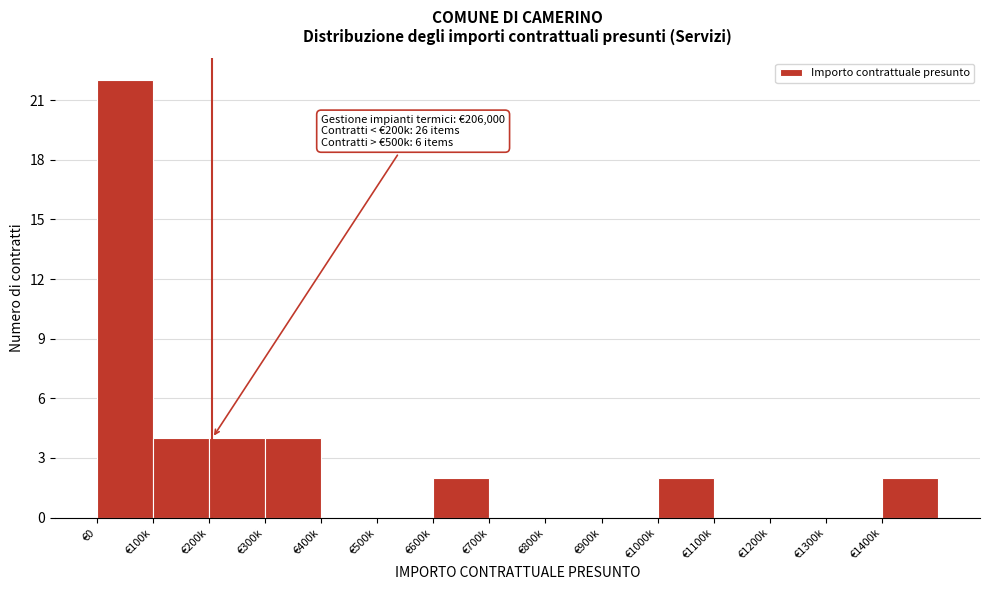

Reading left to right, transcribe all the data shown in this chart.

€0=22	€100k=4	€200k=4	€300k=4	€400k=0	€500k=0	€600k=2	€700k=0	€800k=0	€900k=0	€1000k=2	€1100k=0	€1200k=0	€1300k=0	€1400k=2